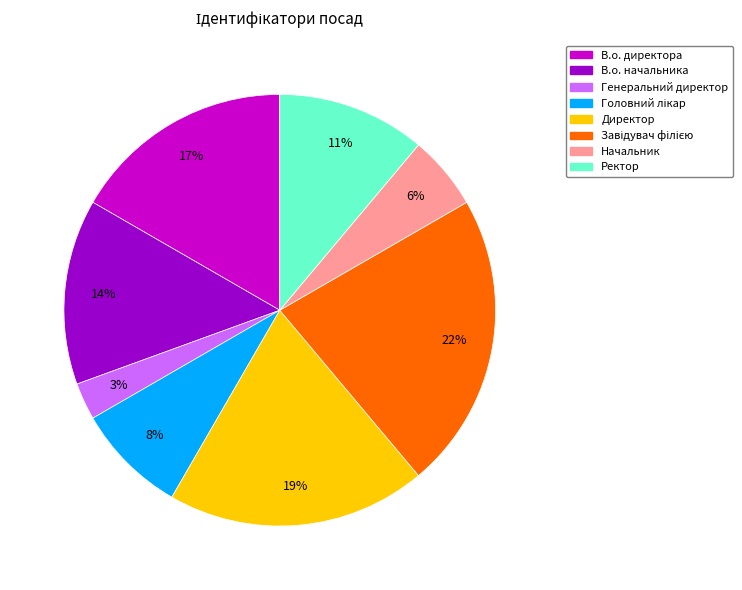

To the nearest percent, what is the difference between the largest and smallest slice percentages?

19%